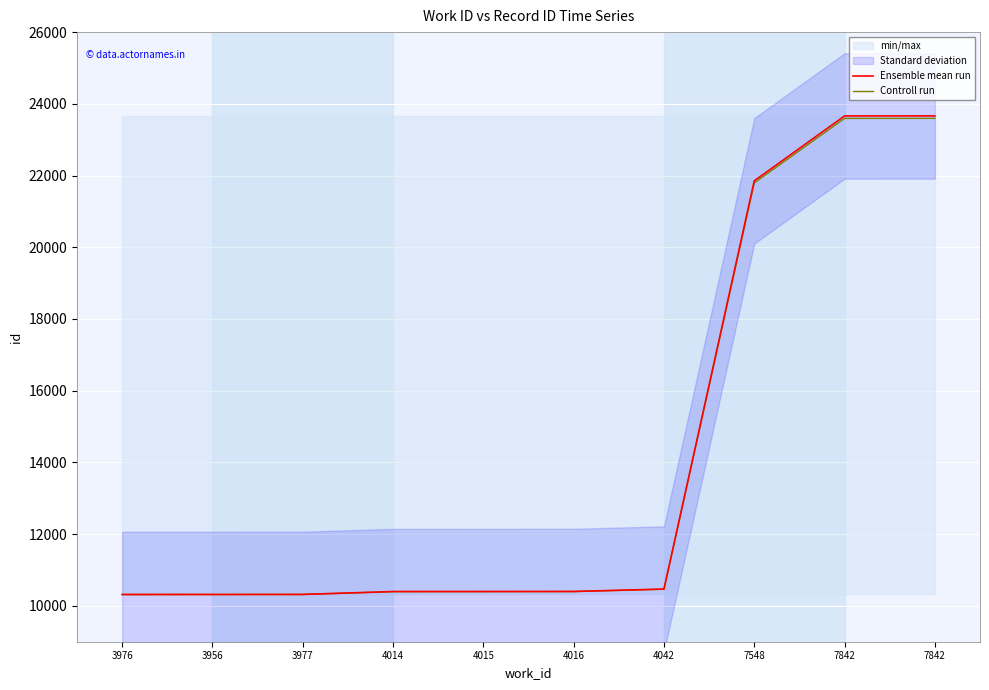

What is the greatest value displayed?

23663.0